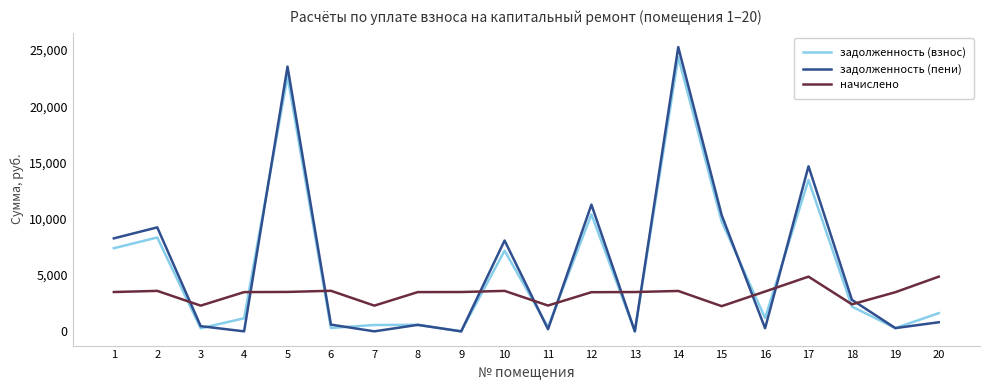

Which series has the largest range (max minus min)?

задолженность (пени)